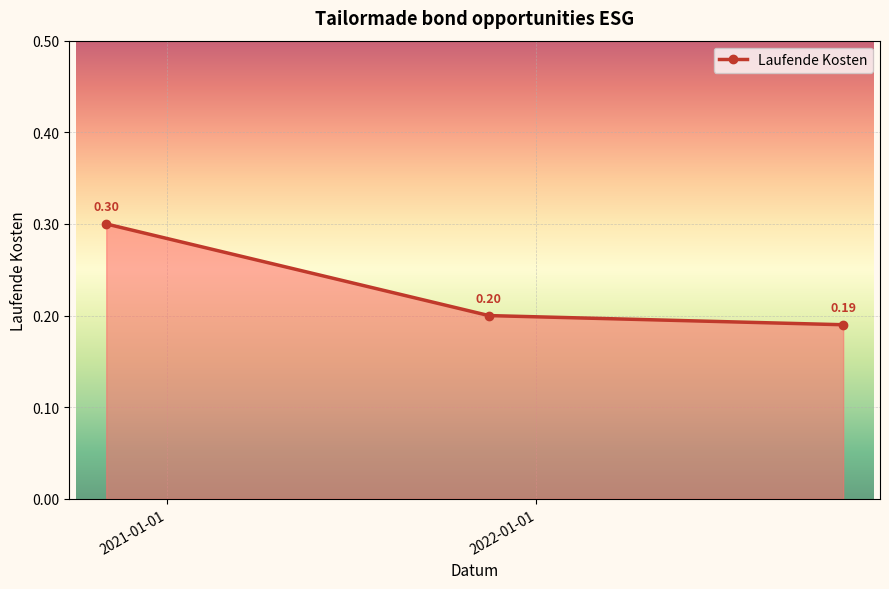

What is the sum of all values?

0.7